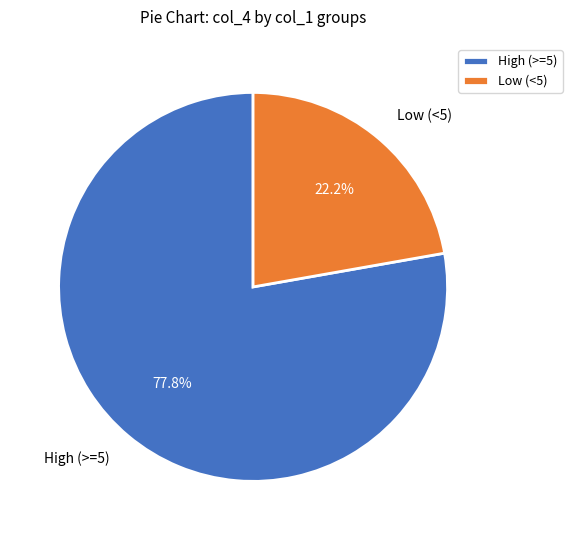

How many segments does this pie chart have?

2